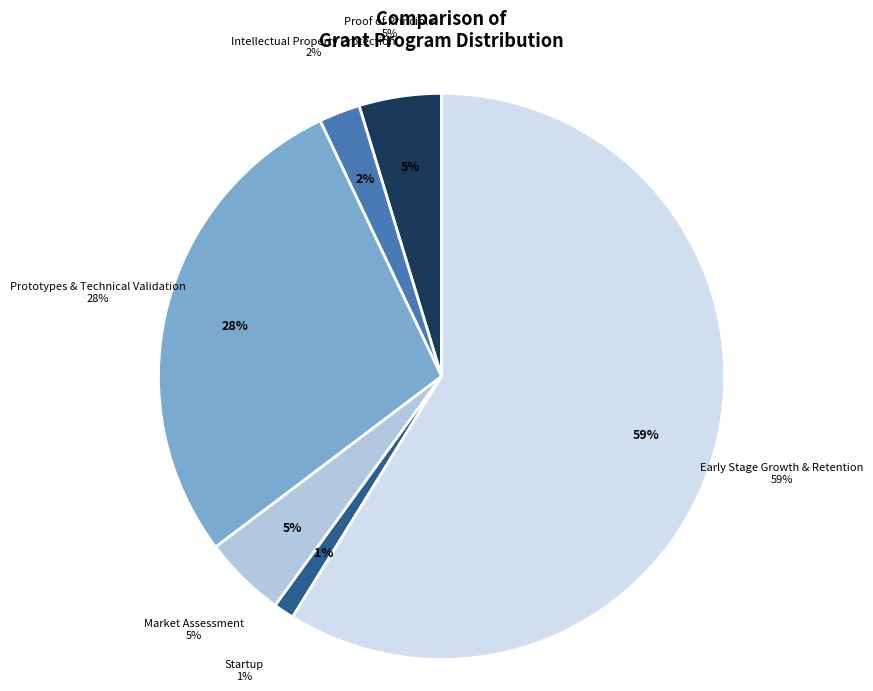

Which category has the biggest portion of the pie?

Early Stage Growth & Retention